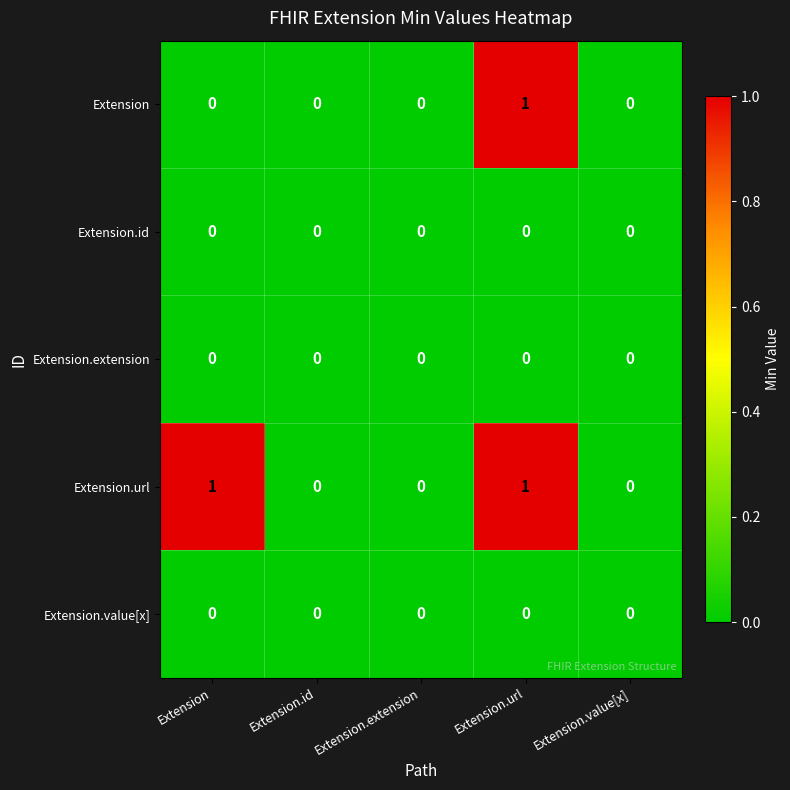

Is it true that Extension.id equals 0 at Extension.url?

True